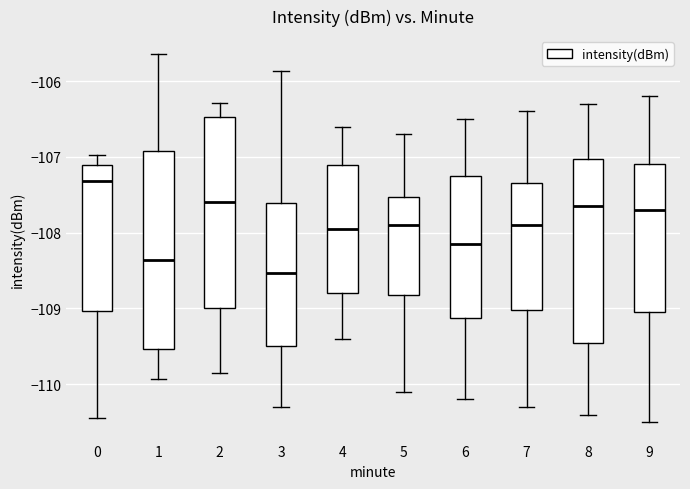

Where does the upper whisker of the box at x = 7 end on the y-axis? The values are not printed on the chart, so give them approximately, as read against the axis.

-106.4